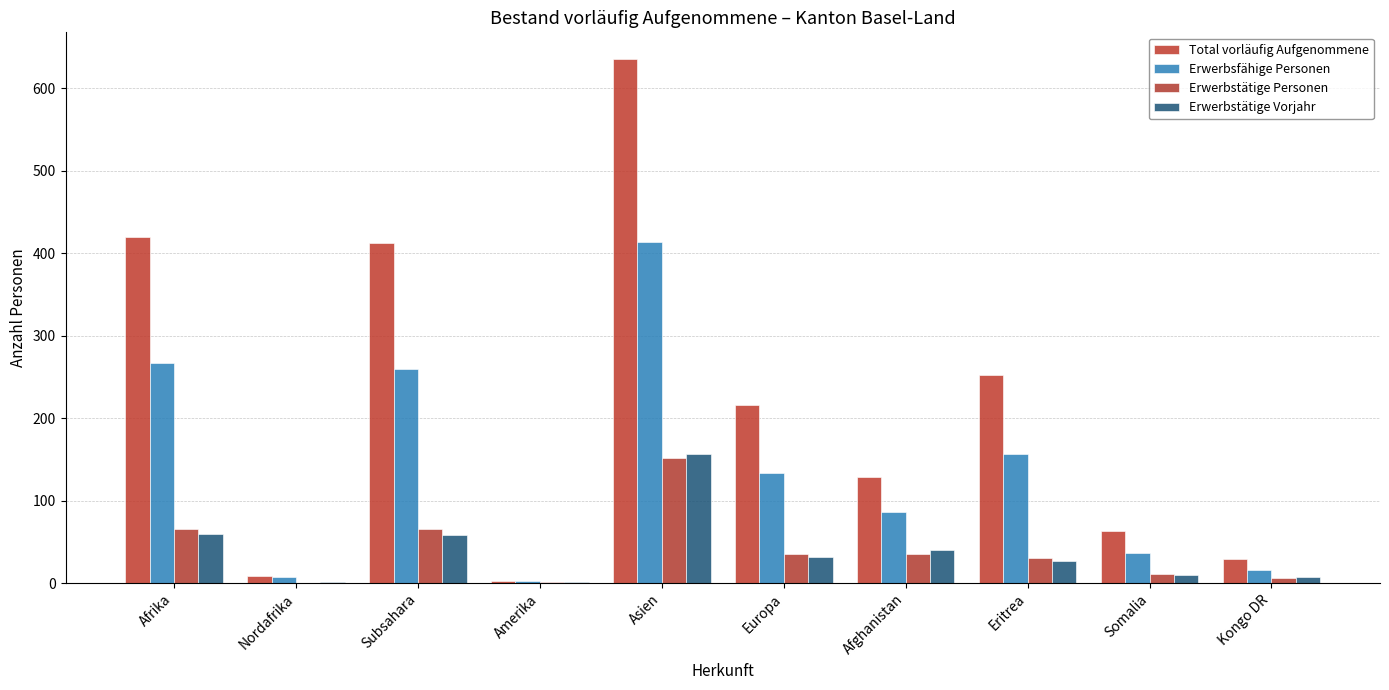

What is the difference between the highest and lowest values at Asien?

484